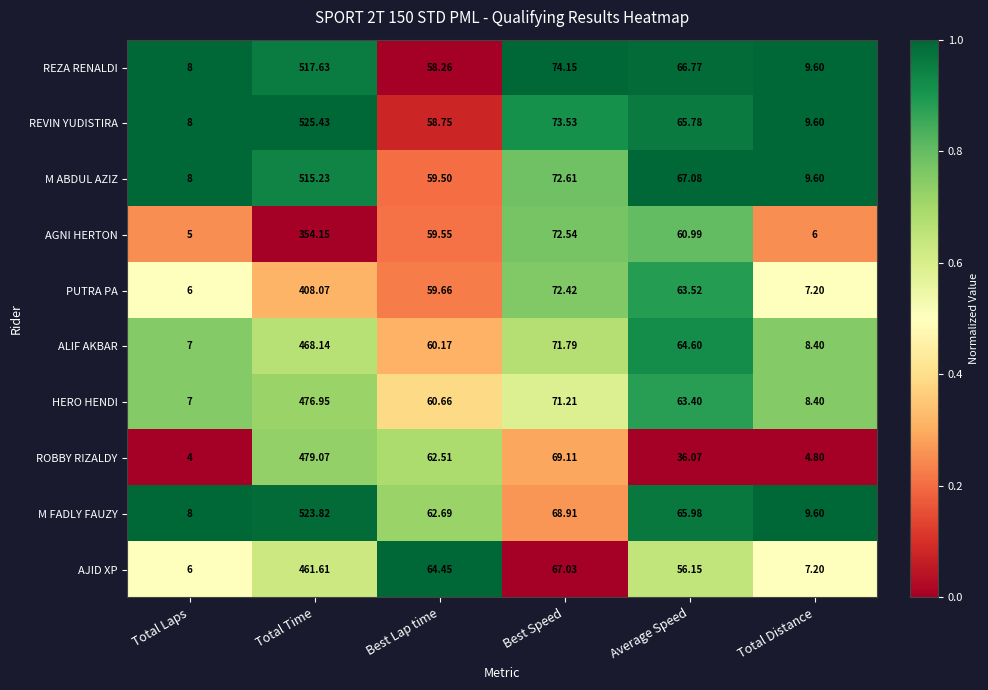

Is the value of HERO HENDI at Total Distance greater than the value of ALIF AKBAR at Total Laps?

Yes